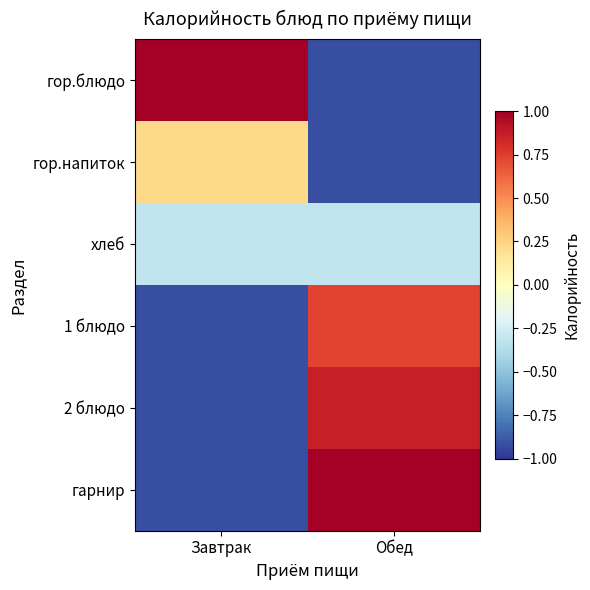

Reading left to right, what are all the values shown in this chart?

гор.блюдо: Завтрак=1.0	Обед=-0.9
гор.напиток: Завтрак=0.2	Обед=-0.9
хлеб: Завтрак=-0.3	Обед=-0.3
1 блюдо: Завтрак=-0.9	Обед=0.7
2 блюдо: Завтрак=-0.9	Обед=0.9
гарнир: Завтрак=-0.9	Обед=1.0